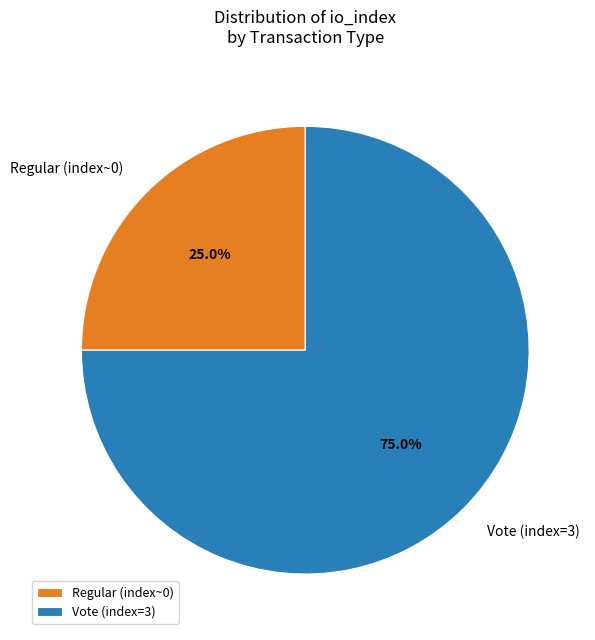

What is the largest slice in the pie chart?

Vote (index=3)